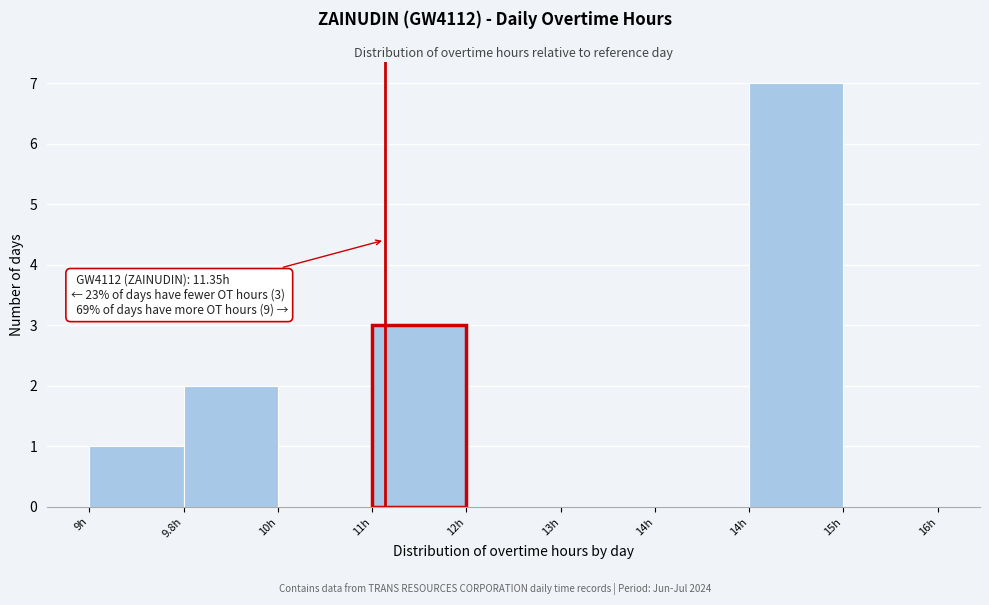

Count the number of data series in this chart.

1